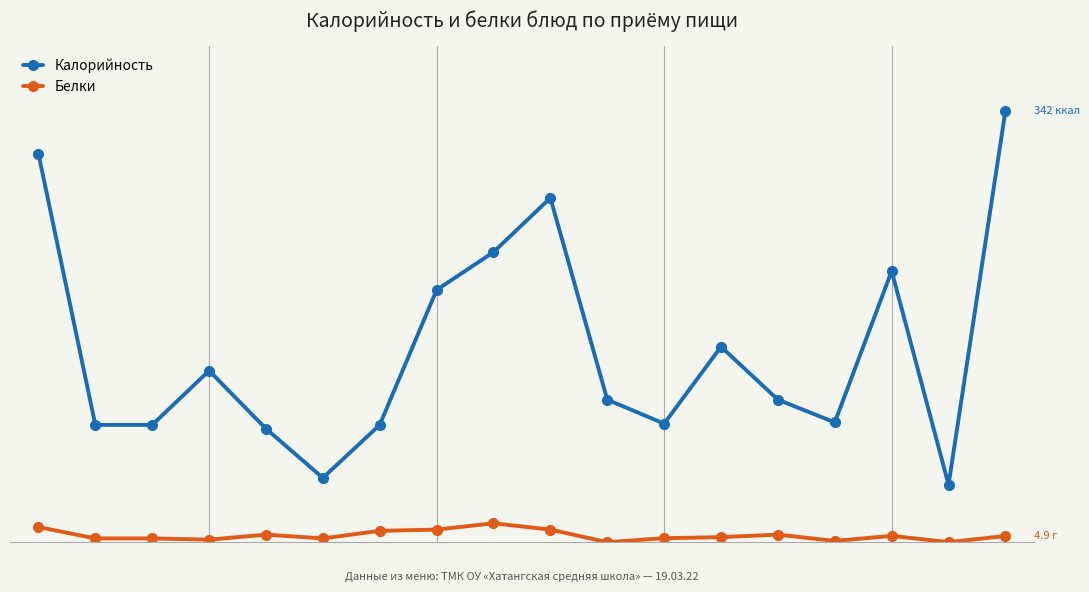

True or false: Калорийность has more than 1 points higher than both neighbors.

True